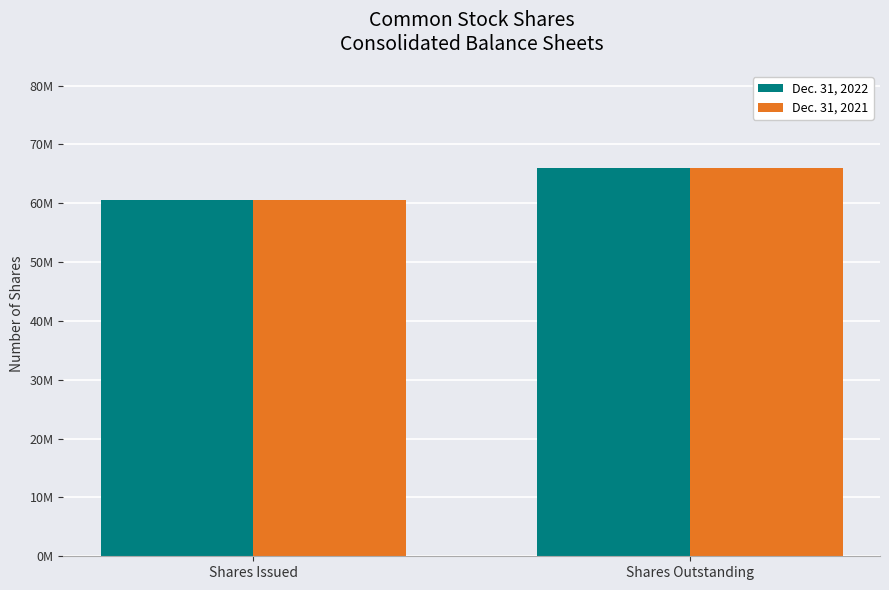

Where is Dec. 31, 2021 nearest to the value 63261942?

Shares Issued